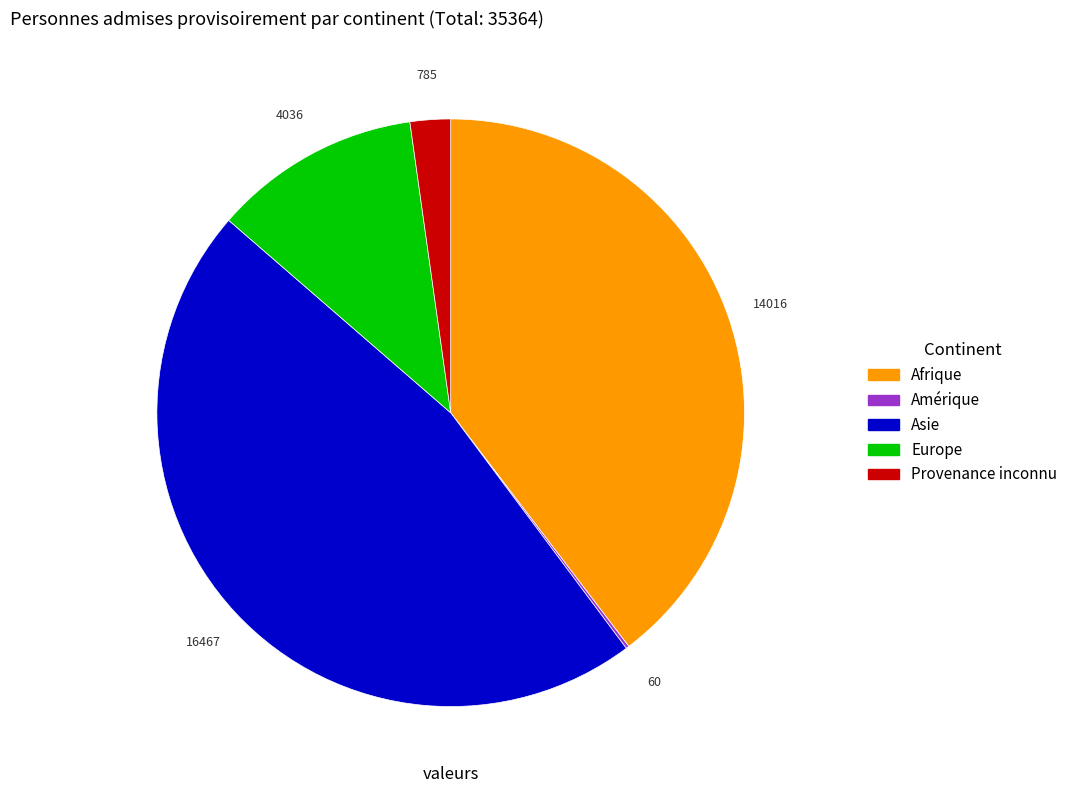

Does any single category account for the majority?

No